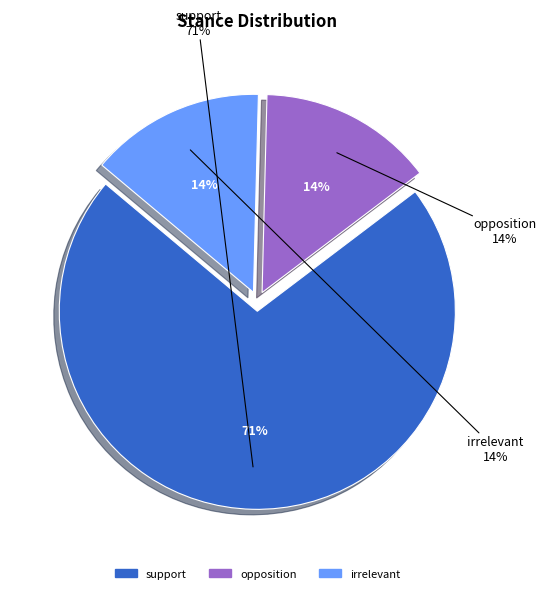

Is the sum of opposition and irrelevant greater than half?

No